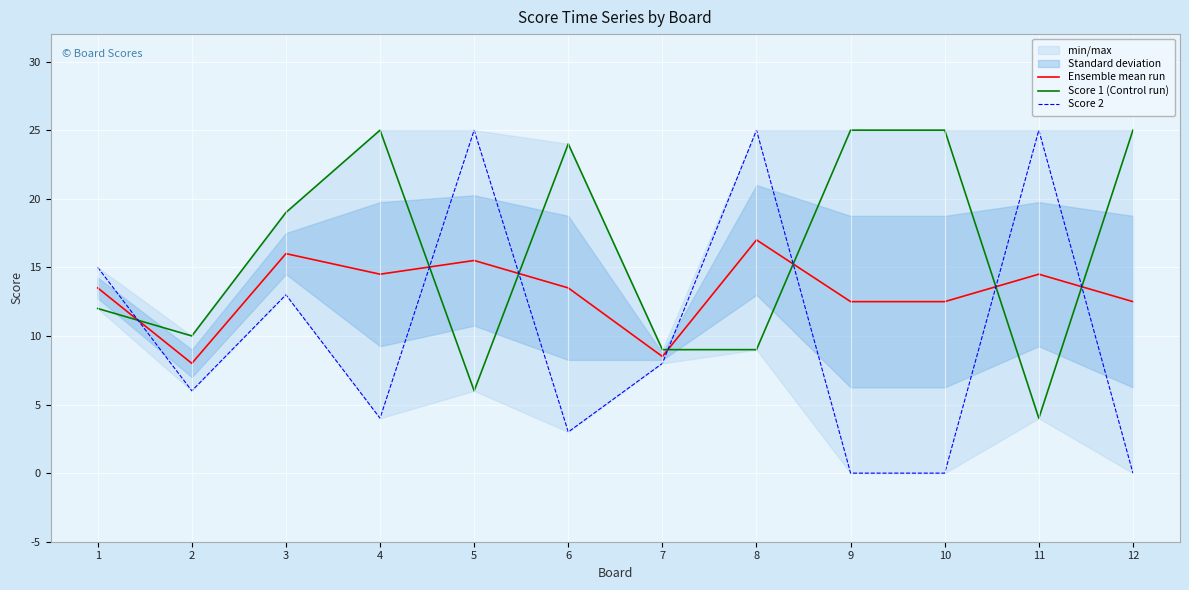

Reading right to left, what are all the values shown in this chart?

Ensemble mean run: 12=12.5	11=14.5	10=12.5	9=12.5	8=17.0	7=8.5	6=13.5	5=15.5	4=14.5	3=16.0	2=8.0	1=13.5
Score 1 (Control run): 12=25.0	11=4.0	10=25.0	9=25.0	8=9.0	7=9.0	6=24.0	5=6.0	4=25.0	3=19.0	2=10.0	1=12.0
Score 2: 12=0.0	11=25.0	10=0.0	9=0.0	8=25.0	7=8.0	6=3.0	5=25.0	4=4.0	3=13.0	2=6.0	1=15.0